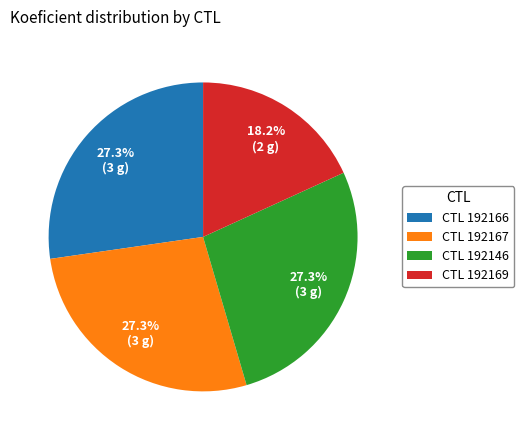

What portion of the pie excludes CTL 192169?

81.8%